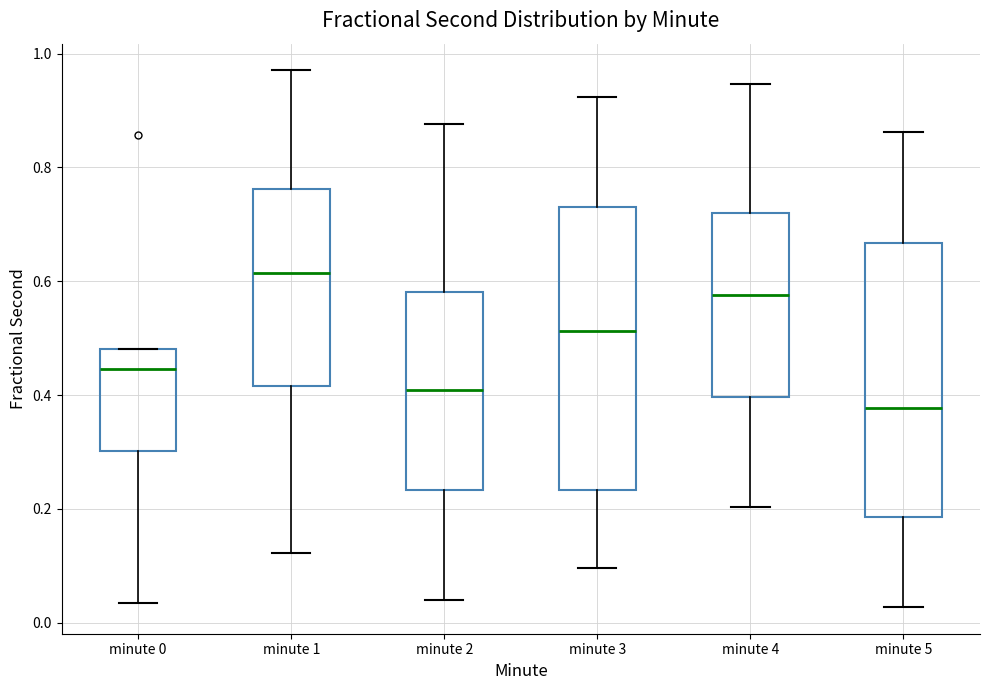

Reading left to right, read every box against the y-axis: the position of its median line, the range the box covers, and the ends of its whiskers. The values are not printed on the chart, so give them approximately, as read against the axis.

minute 0: median 0.44, box 0.30 to 0.48, whiskers 0.04 to 0.48
minute 1: median 0.62, box 0.42 to 0.76, whiskers 0.12 to 0.98
minute 2: median 0.40, box 0.24 to 0.58, whiskers 0.04 to 0.88
minute 3: median 0.52, box 0.24 to 0.74, whiskers 0.10 to 0.92
minute 4: median 0.58, box 0.40 to 0.72, whiskers 0.20 to 0.94
minute 5: median 0.38, box 0.18 to 0.66, whiskers 0.02 to 0.86